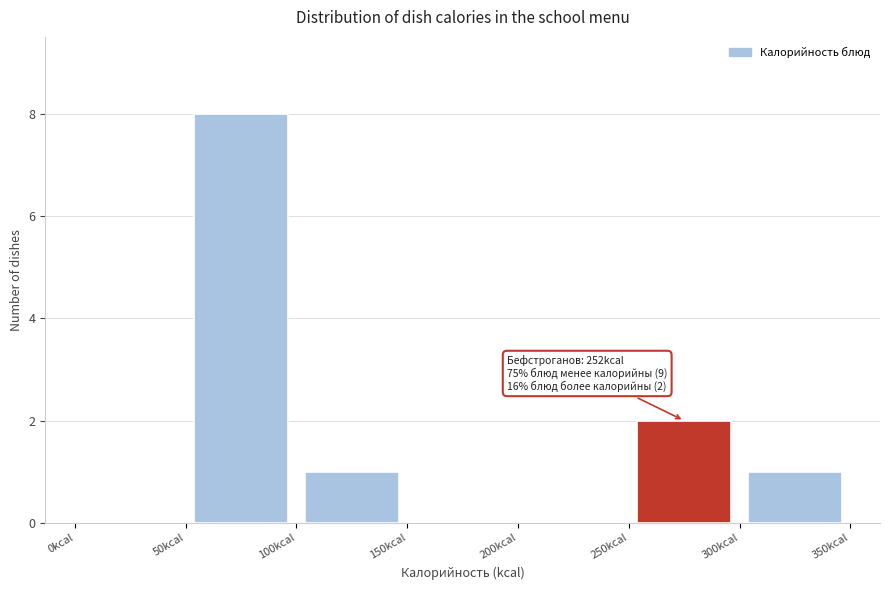

Which range on the x-axis has the tallest bar?

50 to 100